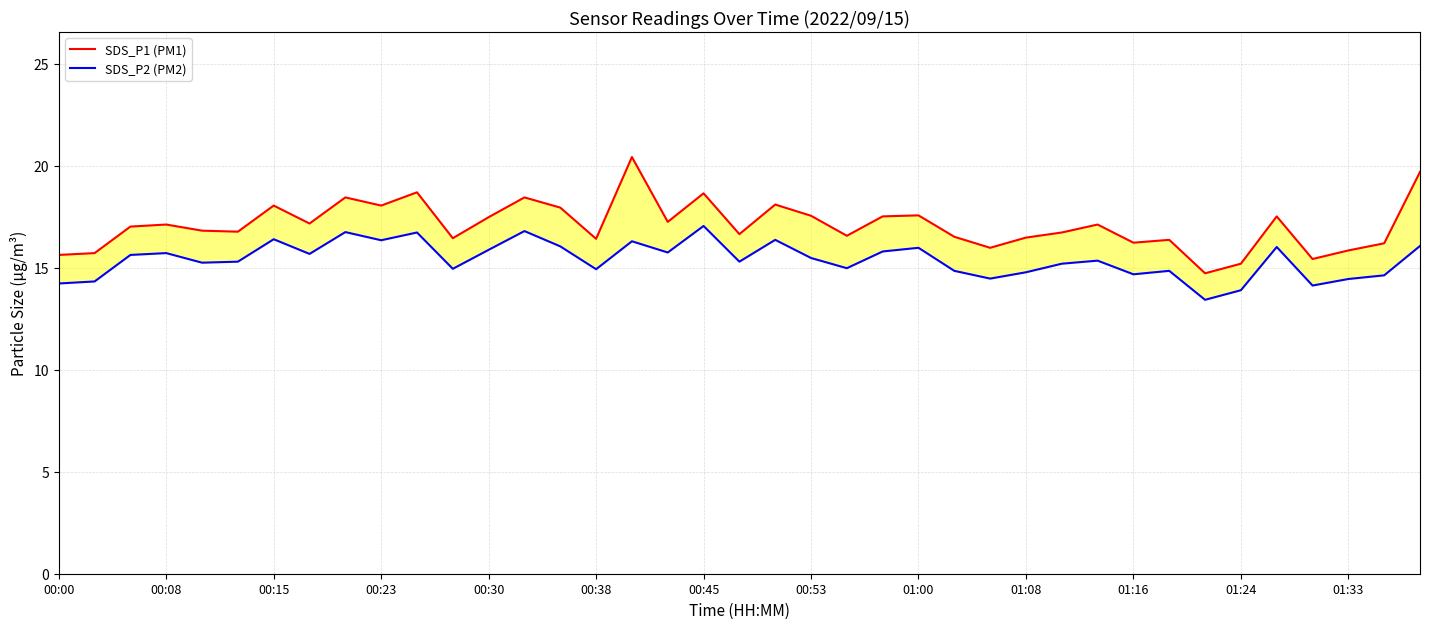

What is the spread (max minus min) of values at 32?

1.3